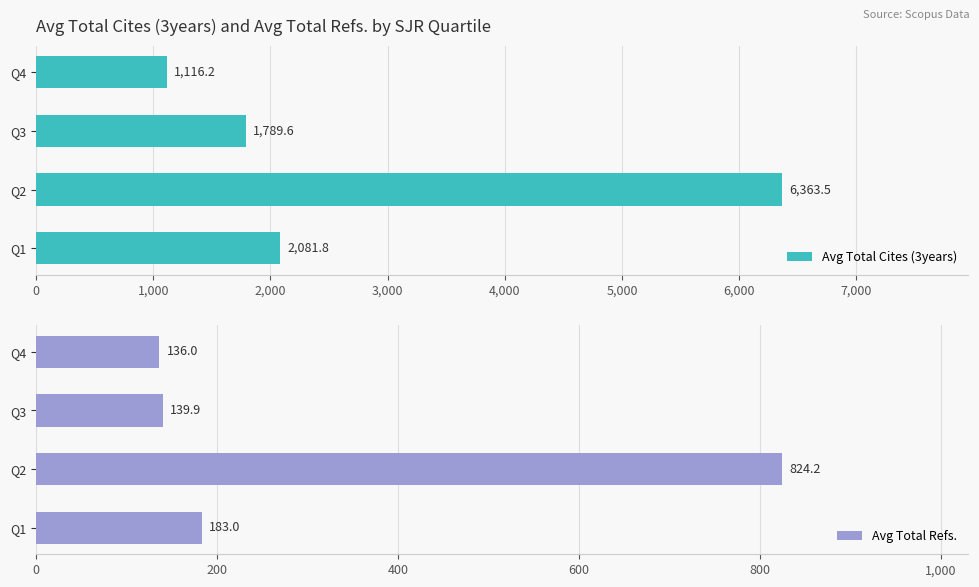

How many groups of bars are there?

4